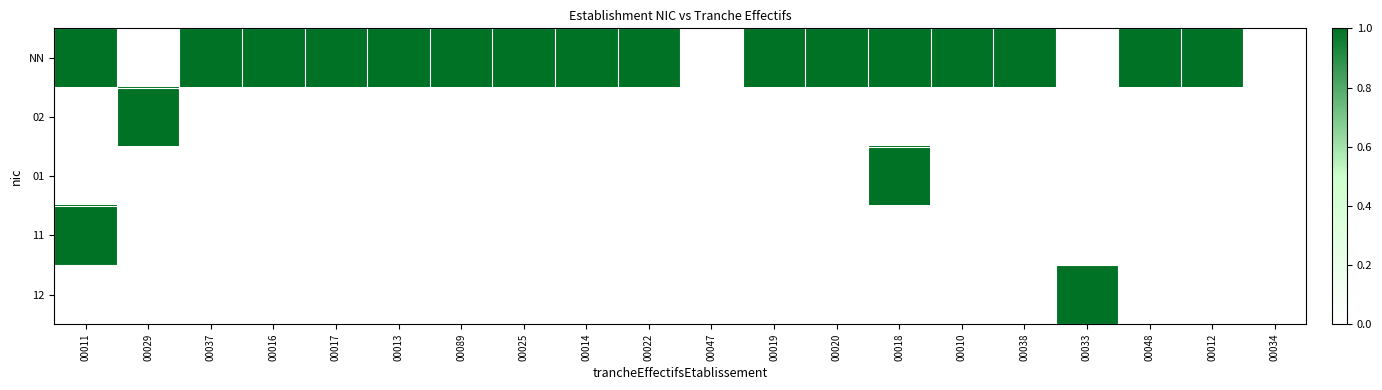

Reading left to right, transcribe all the data shown in this chart.

NN: 00011=1	00029=0	00037=1	00016=1	00017=1	00013=1	00089=1	00025=1	00014=1	00022=1	00047=0	00019=1	00020=1	00018=1	00010=1	00038=1	00033=0	00048=1	00012=1	00034=0
02: 00011=0	00029=1	00037=0	00016=0	00017=0	00013=0	00089=0	00025=0	00014=0	00022=0	00047=0	00019=0	00020=0	00018=0	00010=0	00038=0	00033=0	00048=0	00012=0	00034=0
01: 00011=0	00029=0	00037=0	00016=0	00017=0	00013=0	00089=0	00025=0	00014=0	00022=0	00047=0	00019=0	00020=0	00018=1	00010=0	00038=0	00033=0	00048=0	00012=0	00034=0
11: 00011=1	00029=0	00037=0	00016=0	00017=0	00013=0	00089=0	00025=0	00014=0	00022=0	00047=0	00019=0	00020=0	00018=0	00010=0	00038=0	00033=0	00048=0	00012=0	00034=0
12: 00011=0	00029=0	00037=0	00016=0	00017=0	00013=0	00089=0	00025=0	00014=0	00022=0	00047=0	00019=0	00020=0	00018=0	00010=0	00038=0	00033=1	00048=0	00012=0	00034=0